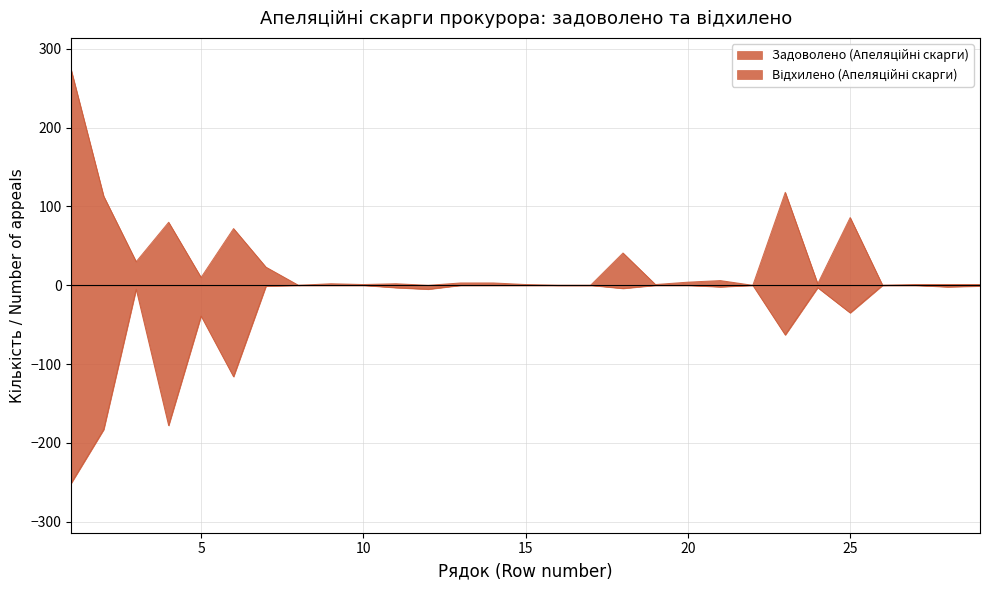

Where is the first local maximum for Відхилено (Апеляційні скарги)?

3